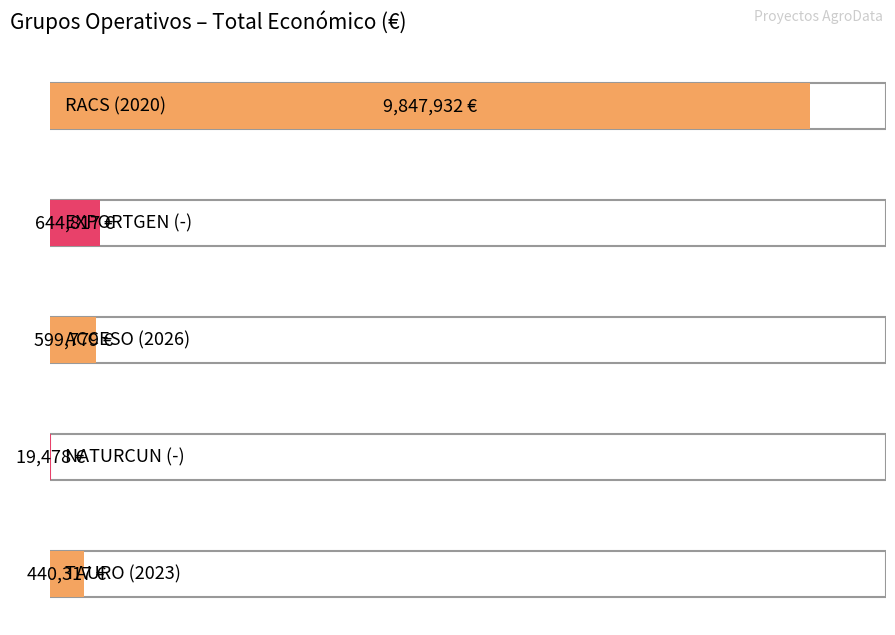

List the labels in order of value, largest first.

RACS (2020), EXPORTGEN (-), ACCESO (2026), TAURO (2023), NATURCUN (-)